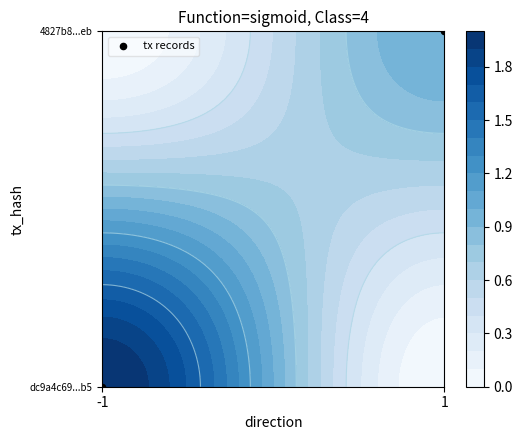

What is the change in value from -1 to 1?

+1